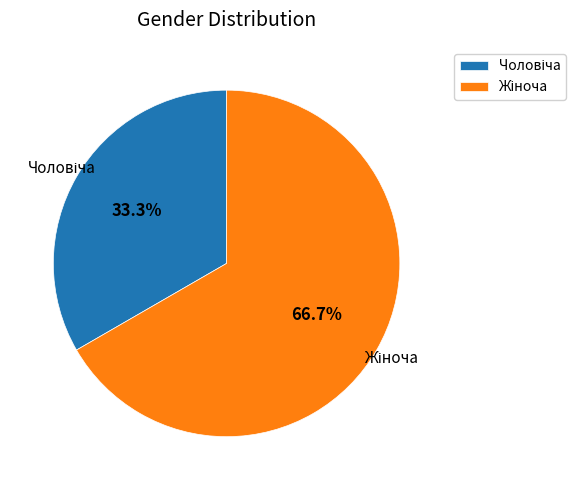

Count the number of slices in the pie.

2